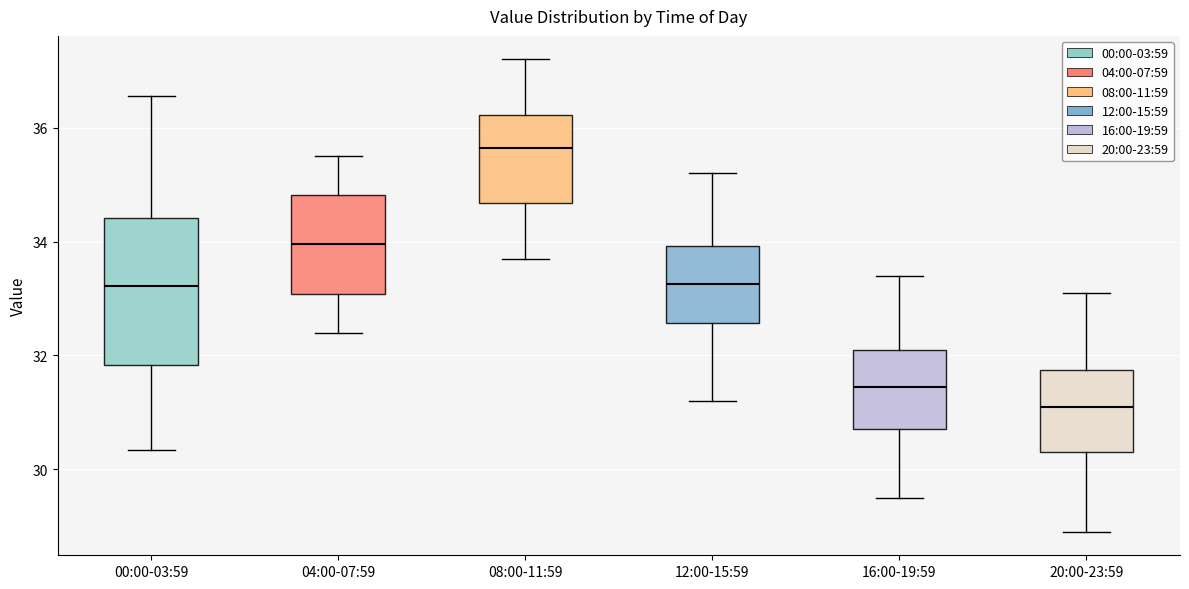

Reading left to right, transcribe this box plot: for each box, give where its median line is, the range the box spans, and where its two whiskers end, as read against the y-axis. The values are not printed on the chart, so give them approximately, as read against the axis.

00:00-03:59: median 33.2, box 31.8 to 34.4, whiskers 30.4 to 36.6
04:00-07:59: median 34.0, box 33.0 to 34.8, whiskers 32.4 to 35.6
08:00-11:59: median 35.6, box 34.6 to 36.2, whiskers 33.8 to 37.2
12:00-15:59: median 33.2, box 32.6 to 34.0, whiskers 31.2 to 35.2
16:00-19:59: median 31.4, box 30.8 to 32.2, whiskers 29.6 to 33.4
20:00-23:59: median 31.2, box 30.4 to 31.8, whiskers 29.0 to 33.2